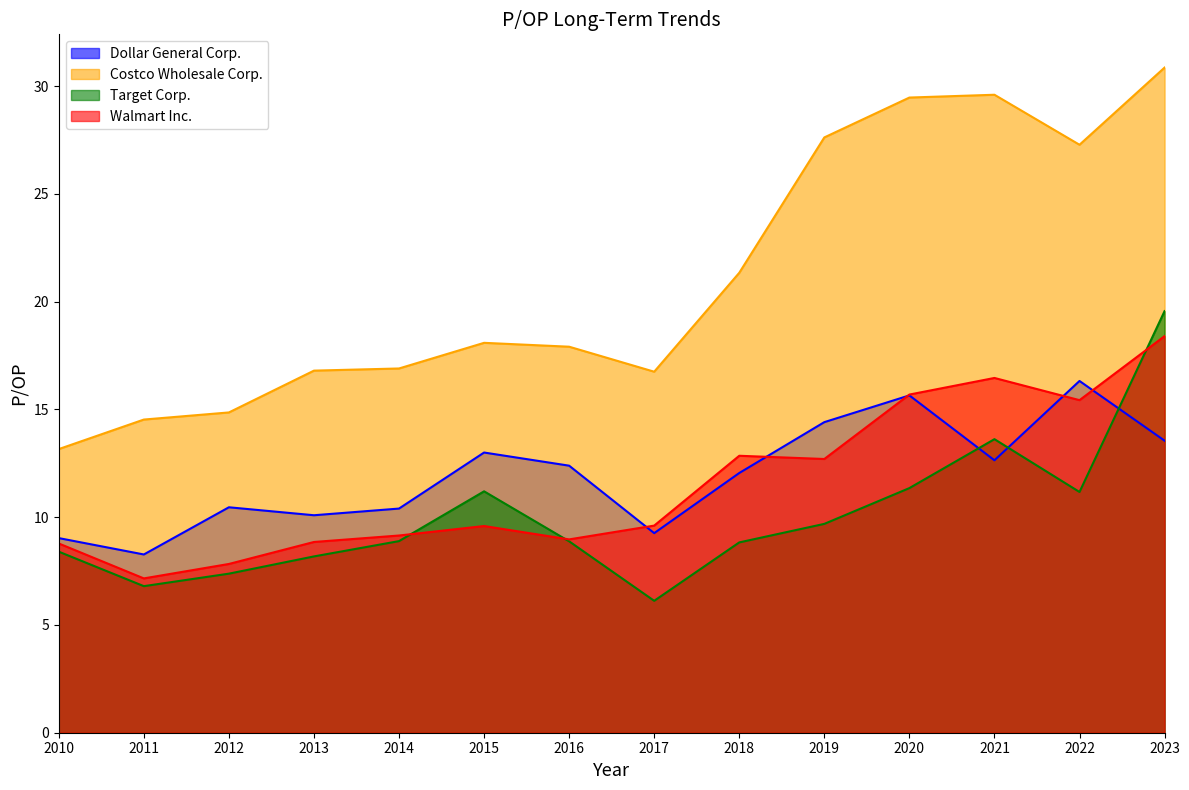

Rank the series at 2017 from highest to lowest value.

Costco Wholesale Corp., Walmart Inc., Dollar General Corp., Target Corp.